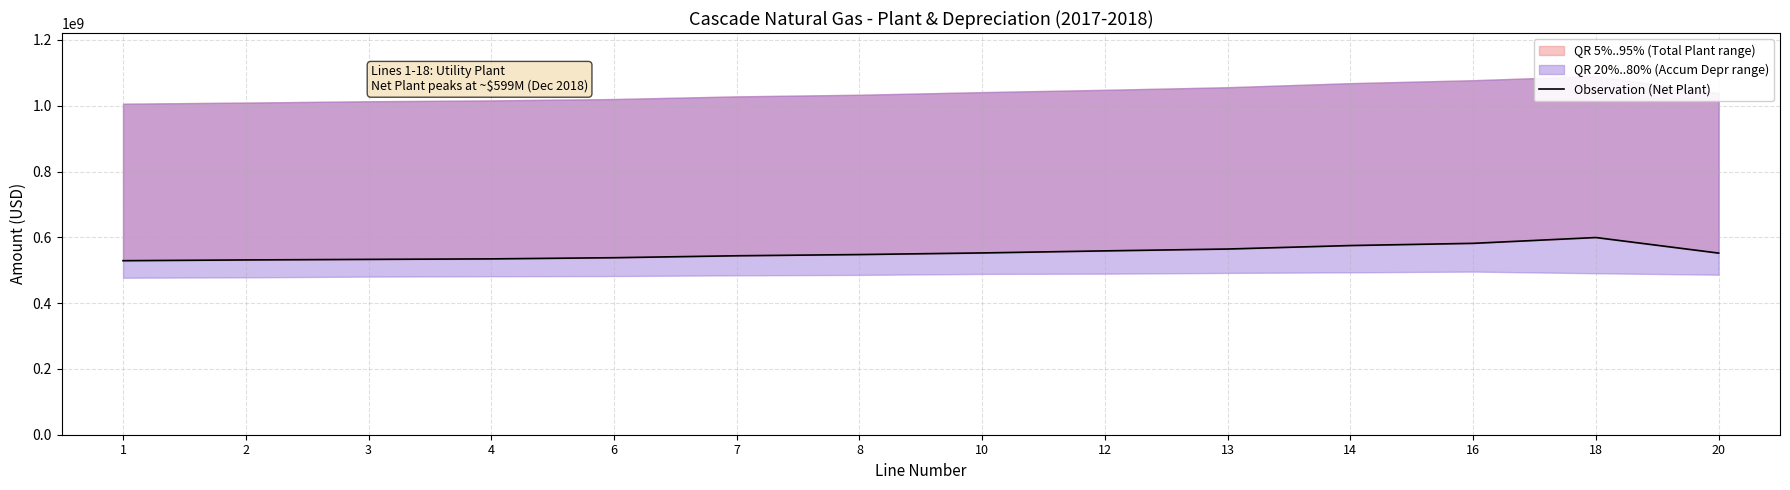

Rank the categories by value from lowest to highest.

1, 2, 3, 4, 6, 7, 8, 20, 10, 12, 13, 14, 16, 18